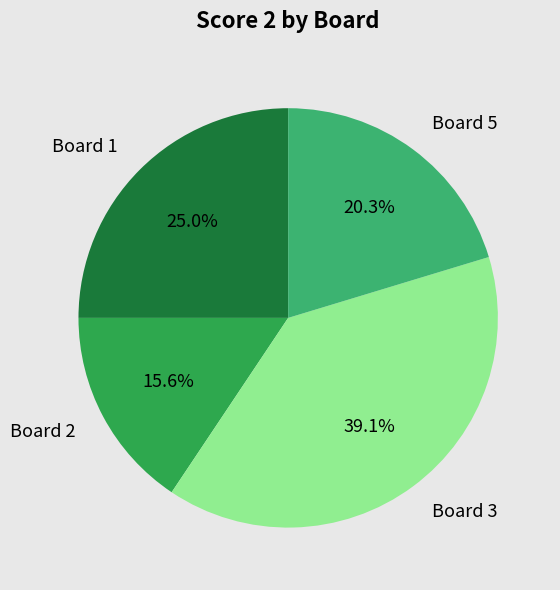

Does any single category account for the majority?

No